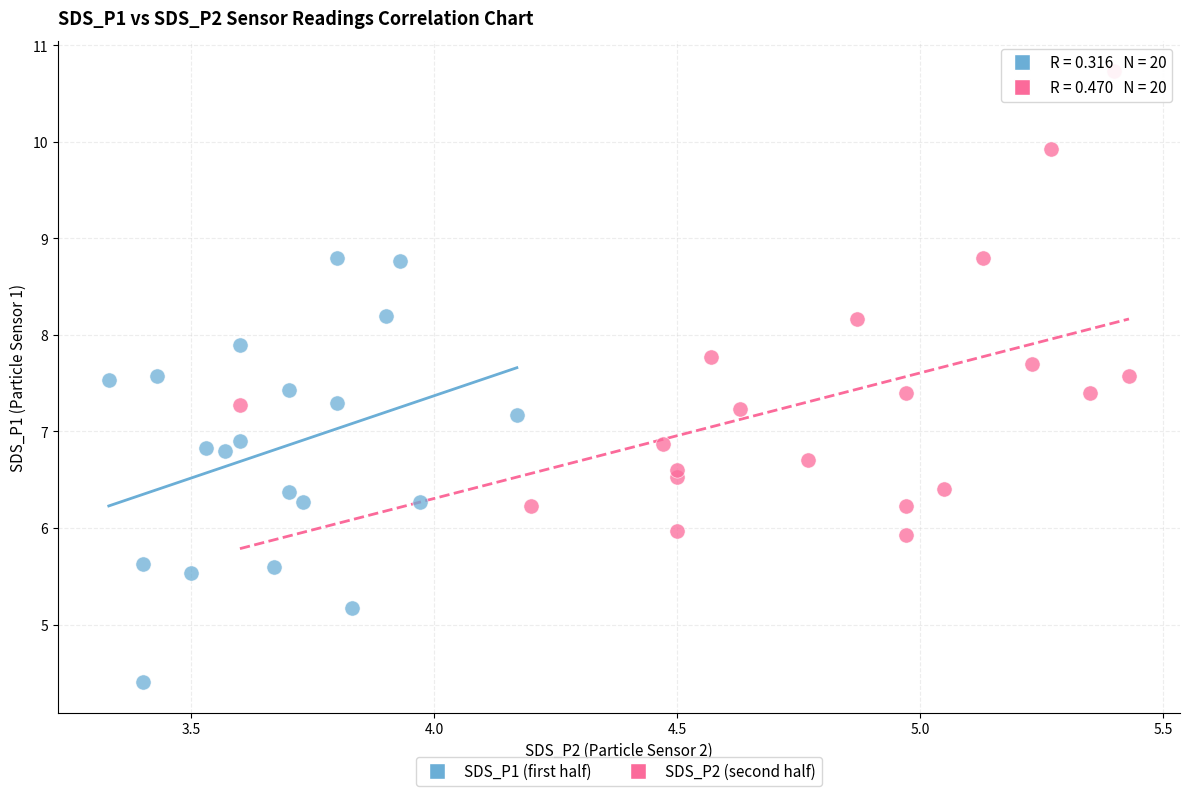

Which series contains the highest Y value?

SDS_P2 (second half)